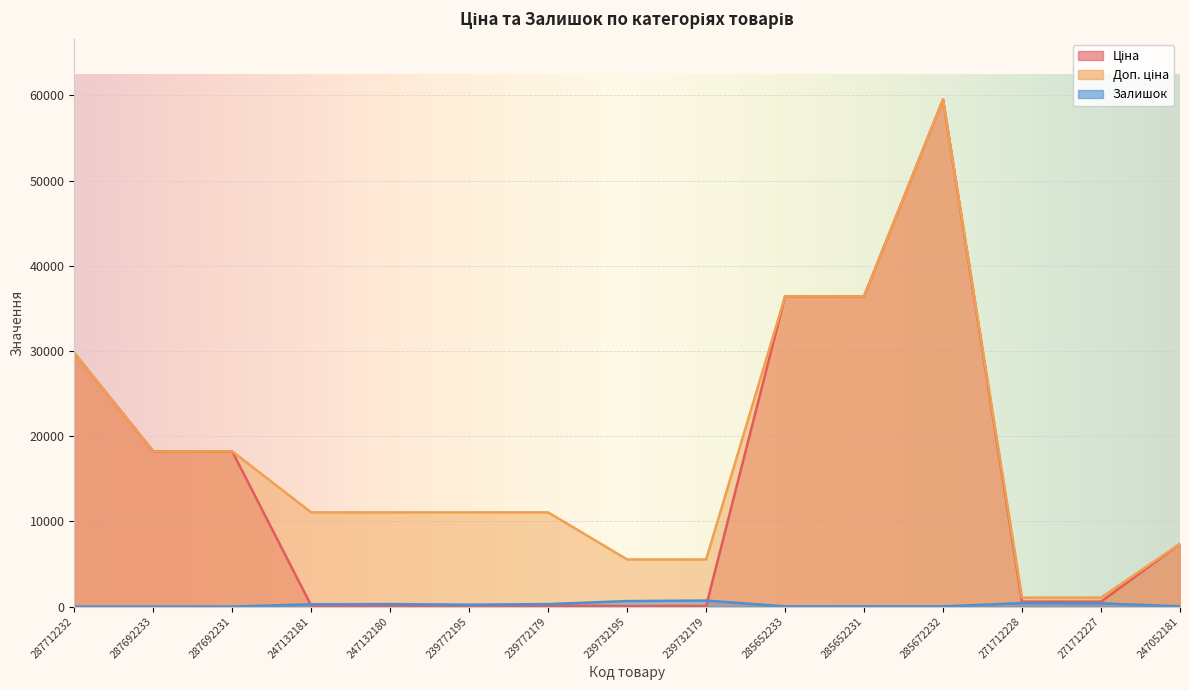

What is the label of the 13th point from the right?

287692231